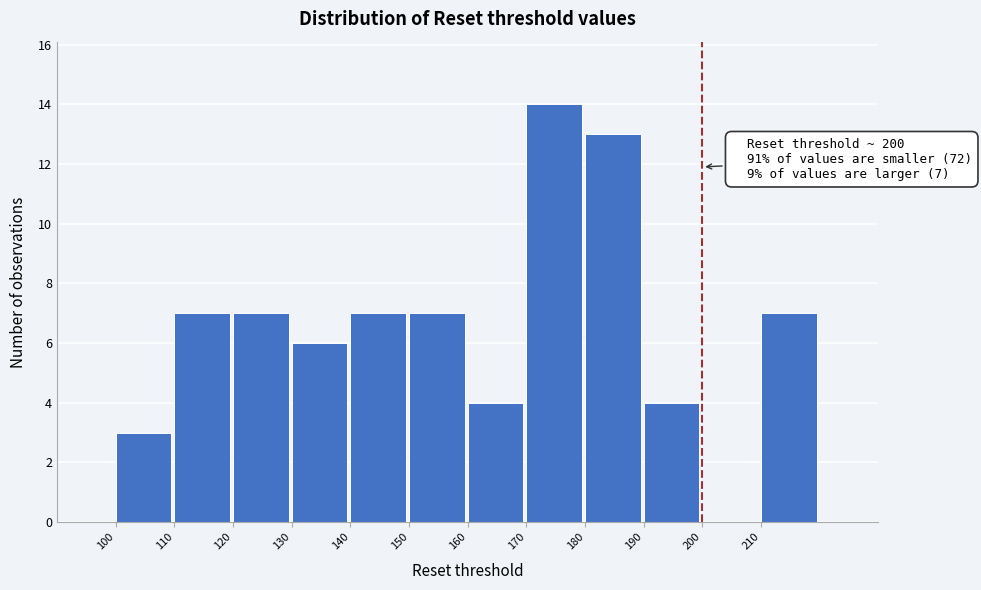

Which range on the x-axis has the tallest bar?

170 to 180